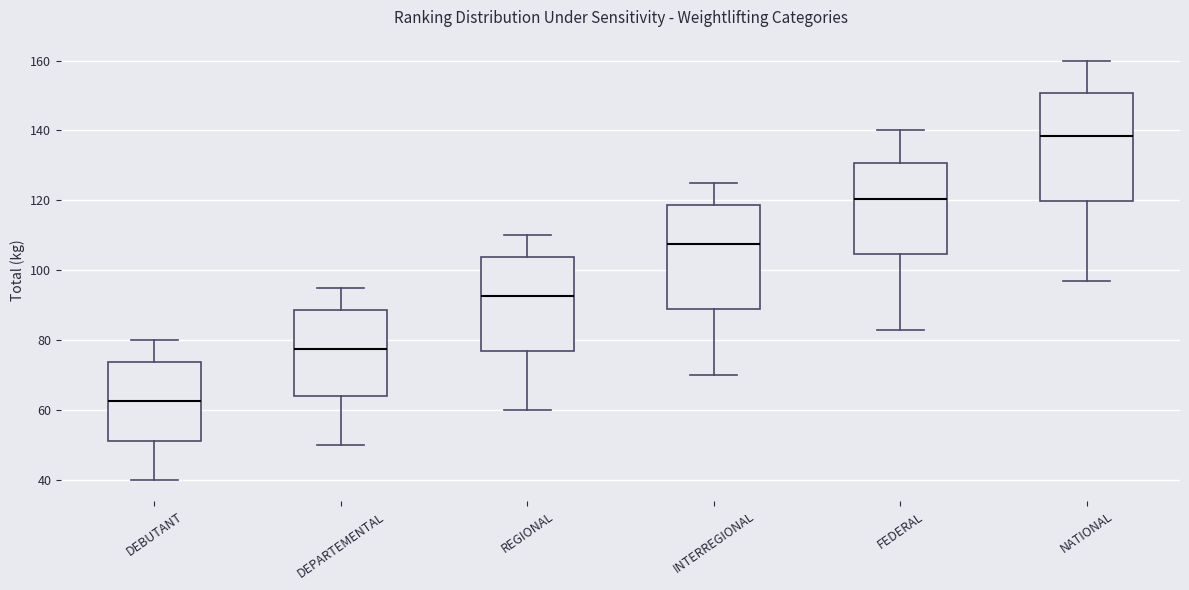

Reading left to right, transcribe this box plot: for each box, give where its median line is, the range the box spans, and where its two whiskers end, as read against the y-axis. The values are not printed on the chart, so give them approximately, as read against the axis.

DEBUTANT: median 62, box 52 to 74, whiskers 40 to 80
DEPARTEMENTAL: median 78, box 64 to 88, whiskers 50 to 96
REGIONAL: median 92, box 76 to 104, whiskers 60 to 110
INTERREGIONAL: median 108, box 90 to 118, whiskers 70 to 126
FEDERAL: median 120, box 104 to 130, whiskers 84 to 140
NATIONAL: median 138, box 120 to 150, whiskers 98 to 160